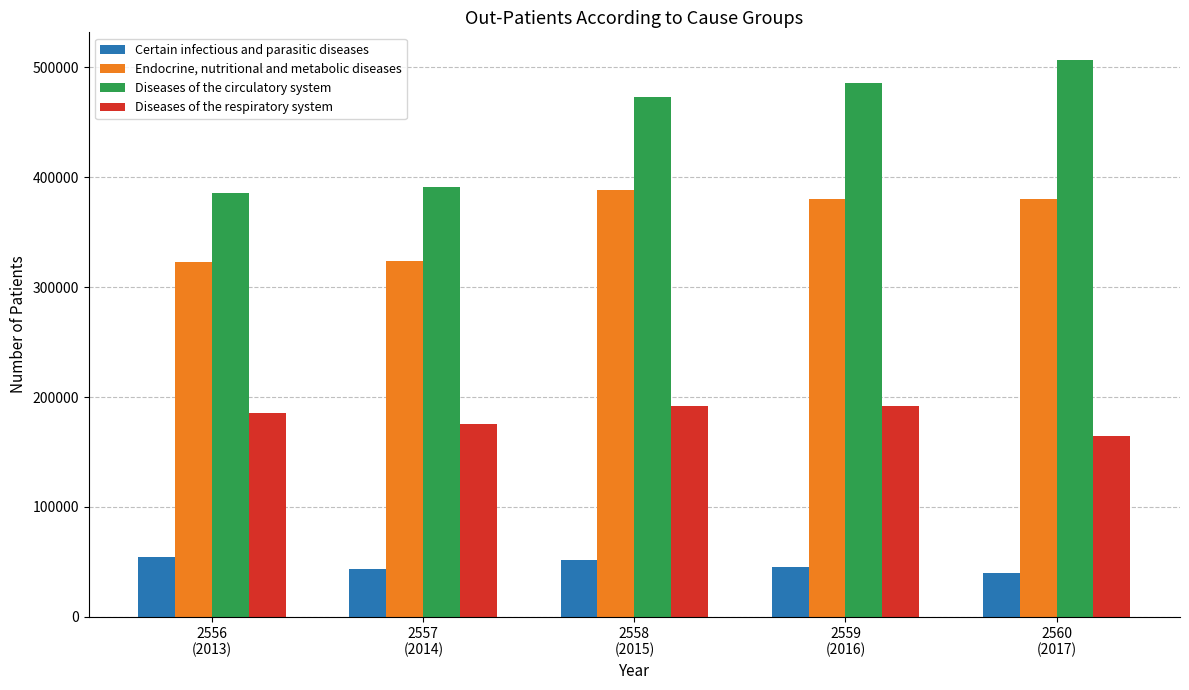

The value of Diseases of the respiratory system at 2556
(2013) is 255083. True or false?

False